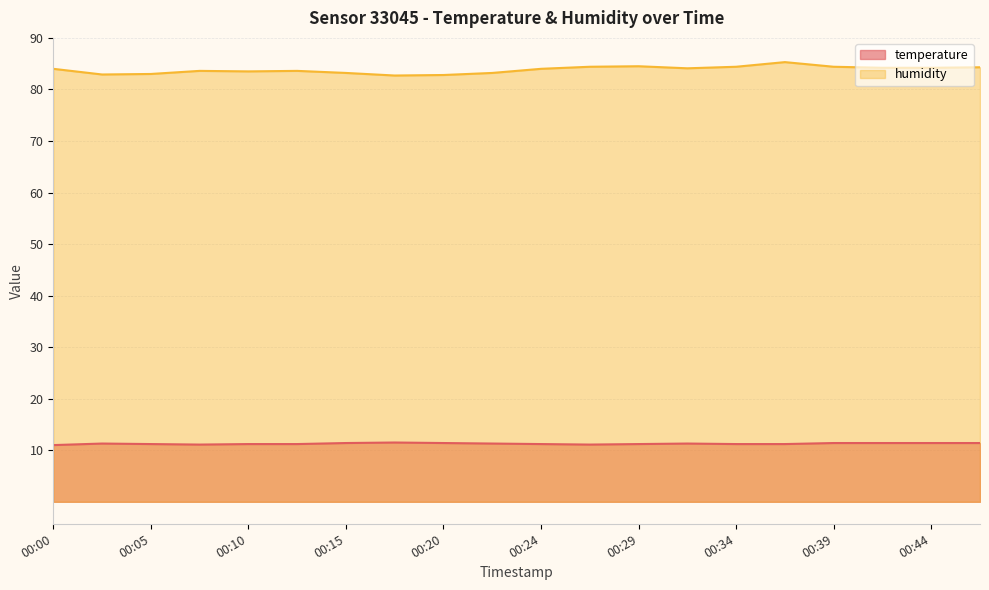

Rank the categories by humidity value from lowest to highest.

00:17, 00:20, 00:02, 00:05, 00:15, 00:22, 00:10, 00:07, 00:12, 00:00, 00:24, 00:32, 00:42, 00:44, 00:47, 00:27, 00:34, 00:39, 00:29, 00:37